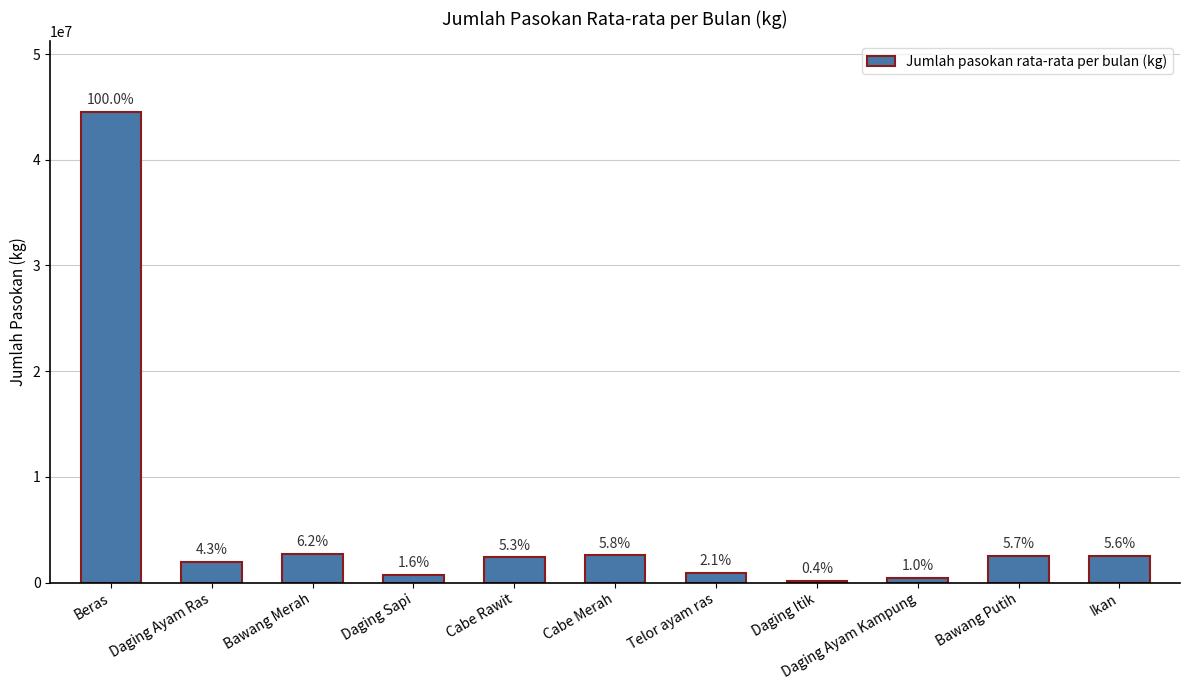

The value at Daging Ayam Kampung is 434682.7. True or false?

True